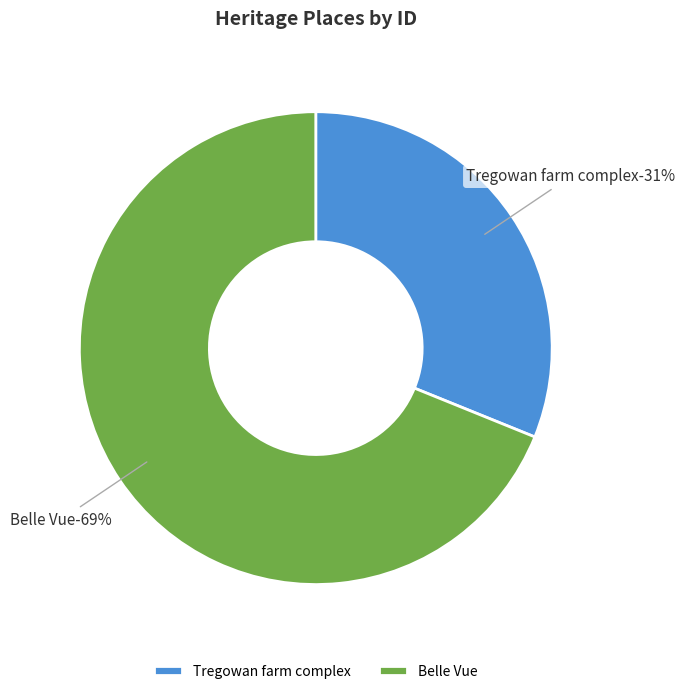

Is the sum of Tregowan farm complex and Belle Vue greater than half?

Yes